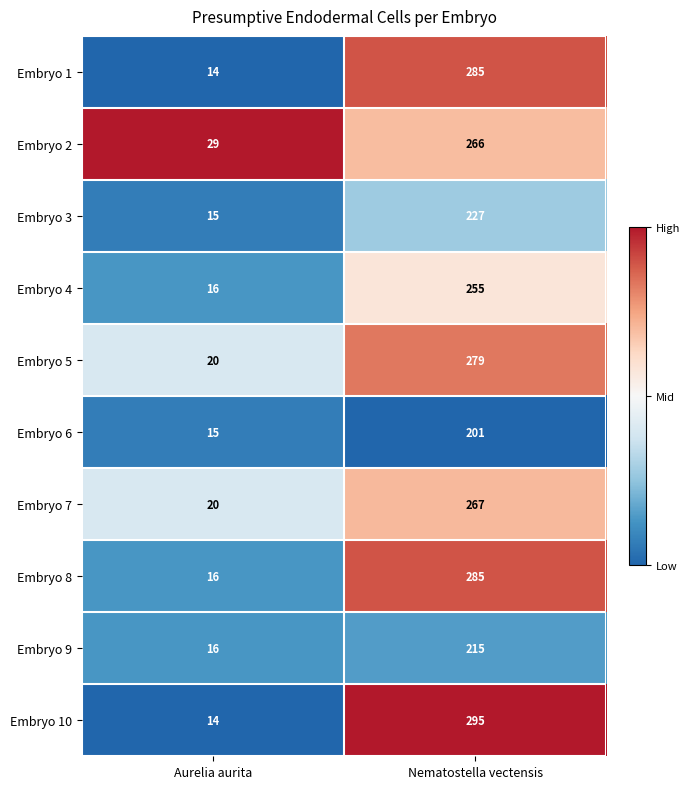

What is the sum of all Embryo 10 values?

309